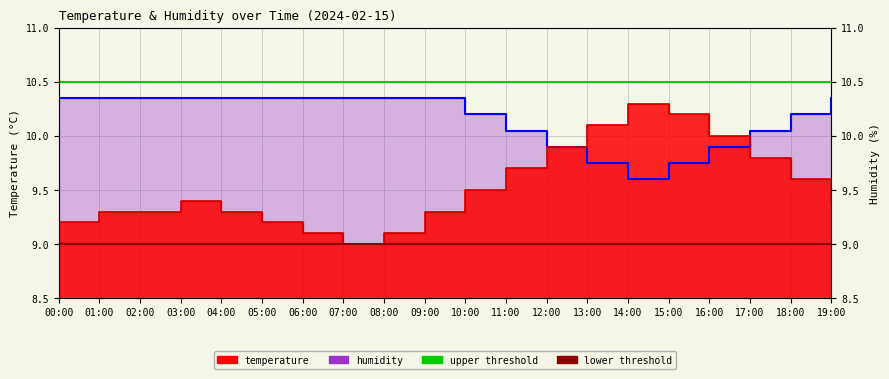

How many interior local valleys does the humidity series have?

1